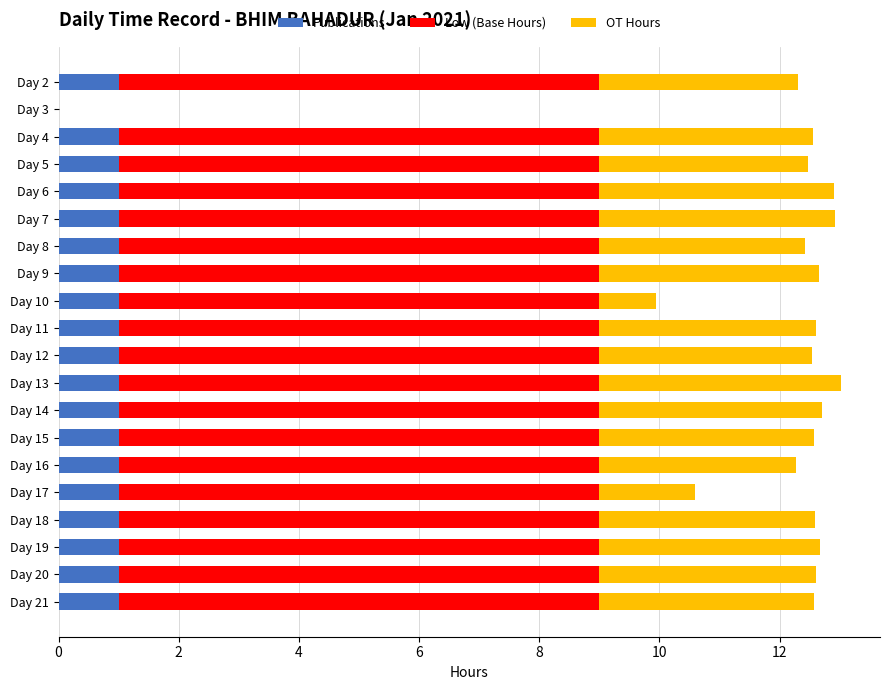

What is the total value across all series at Day 21?

12.6